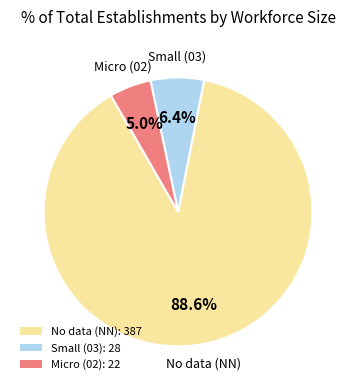

What is the ratio of the value at Small (03): 28 to the value at Micro (02): 22?

1.3